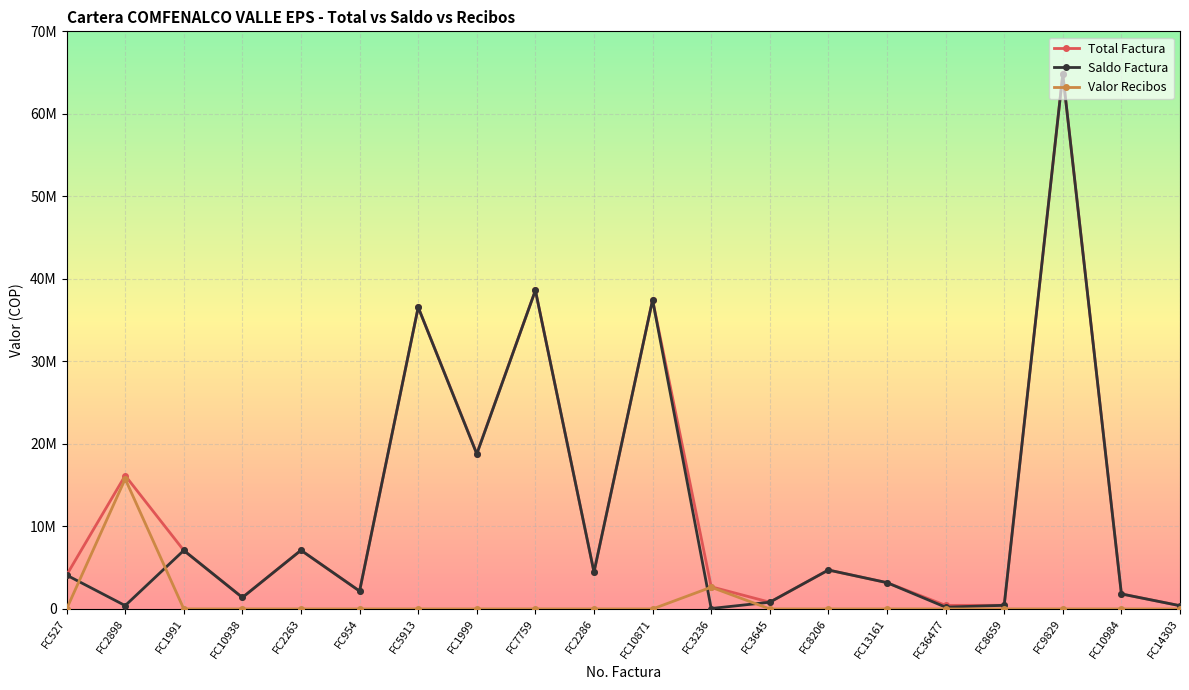

Where does the Total Factura series first go above 4463700?

FC2898